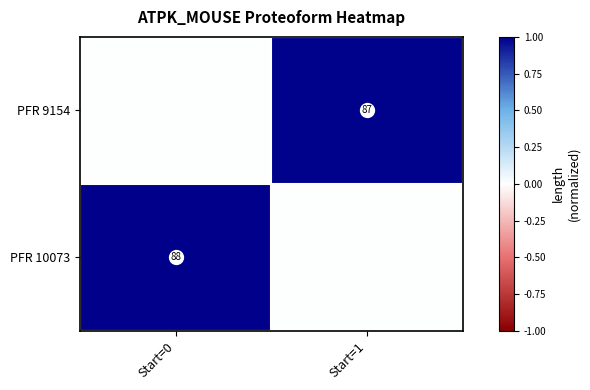

True or false: PFR 10073 has a value of 1.8 at Start=0.

False